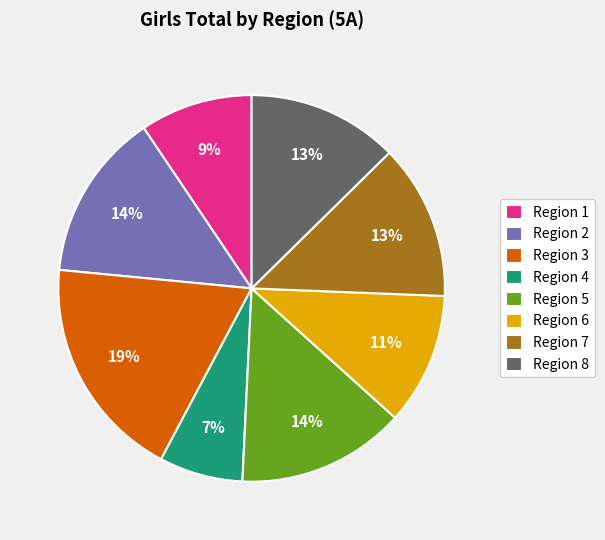

To the nearest percent, what portion does Region 1 represent?

9%